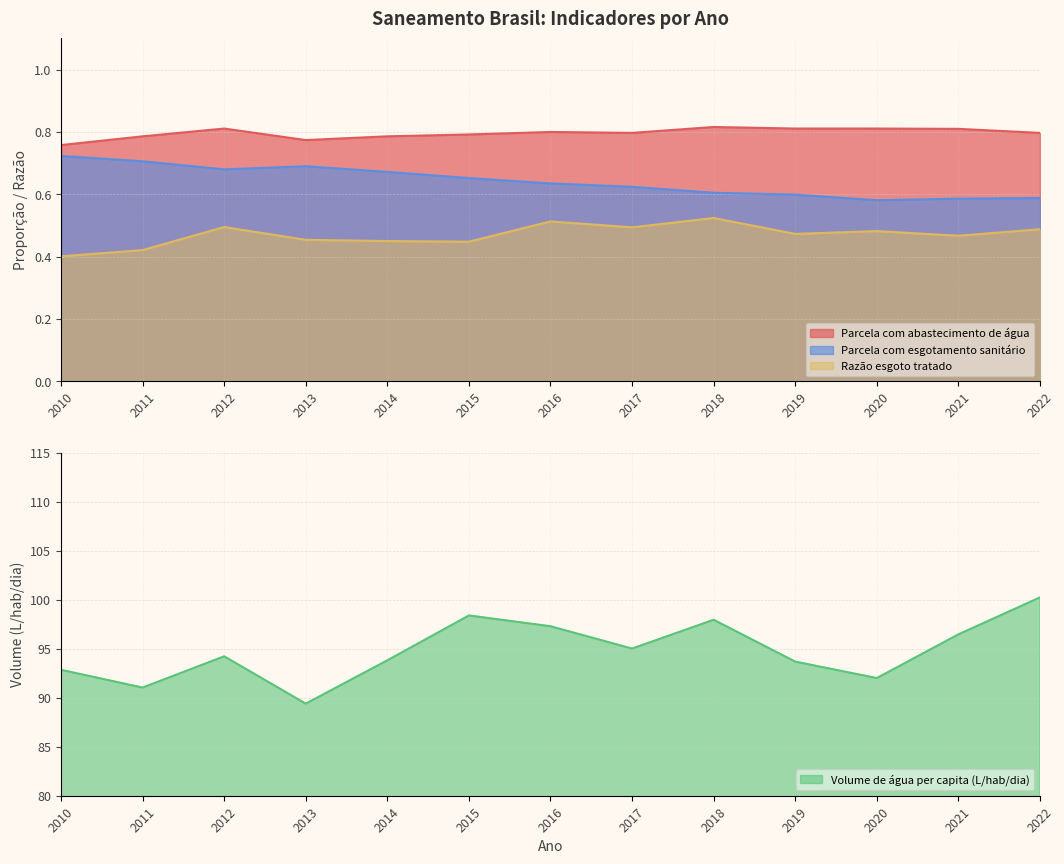

Which series has the largest total across all categories?

Volume de água per capita (L/hab/dia)